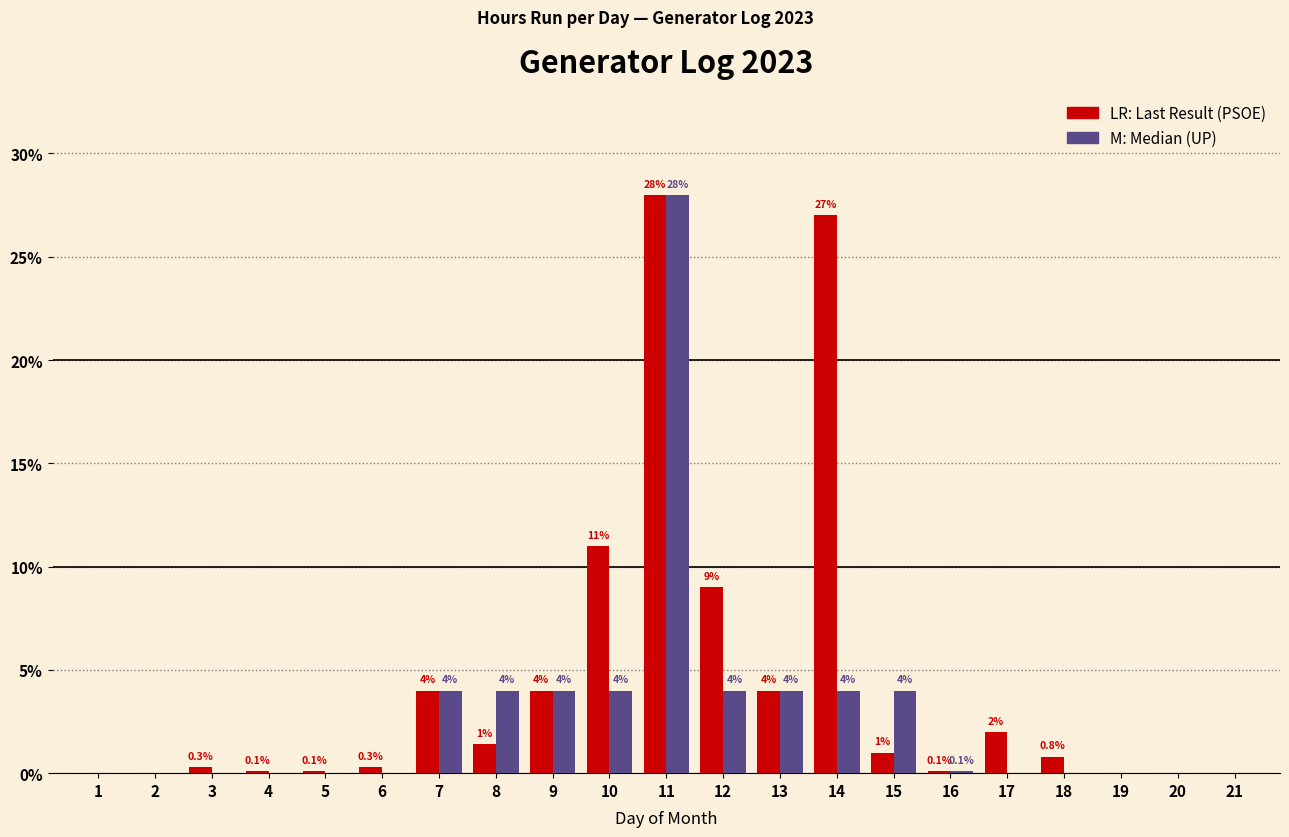

What is the maximum value shown in the chart?

28.0